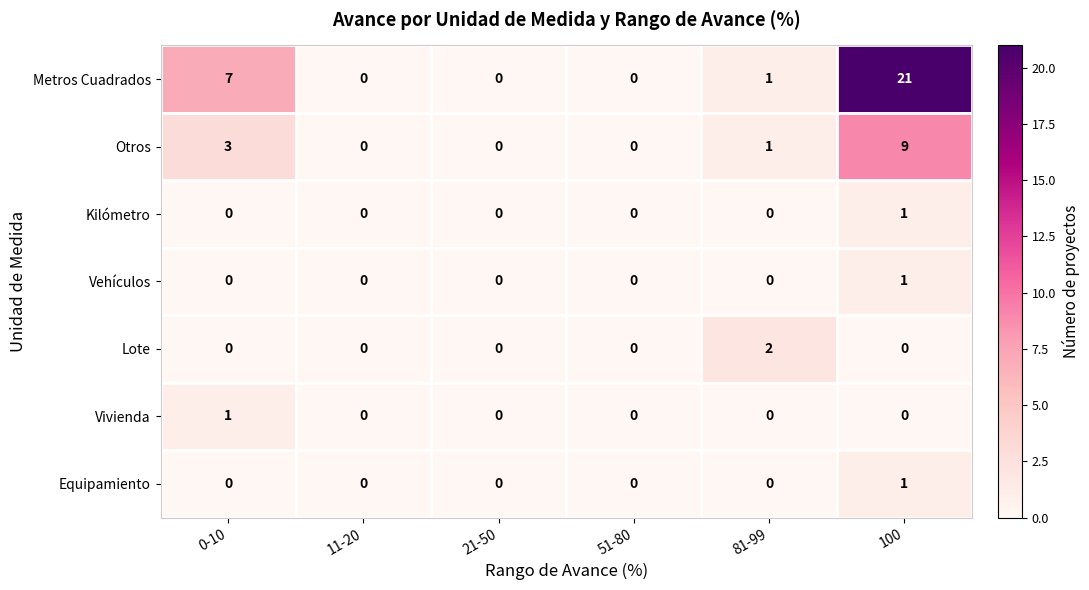

True or false: Kilómetro has a value of 1 at 100.

True